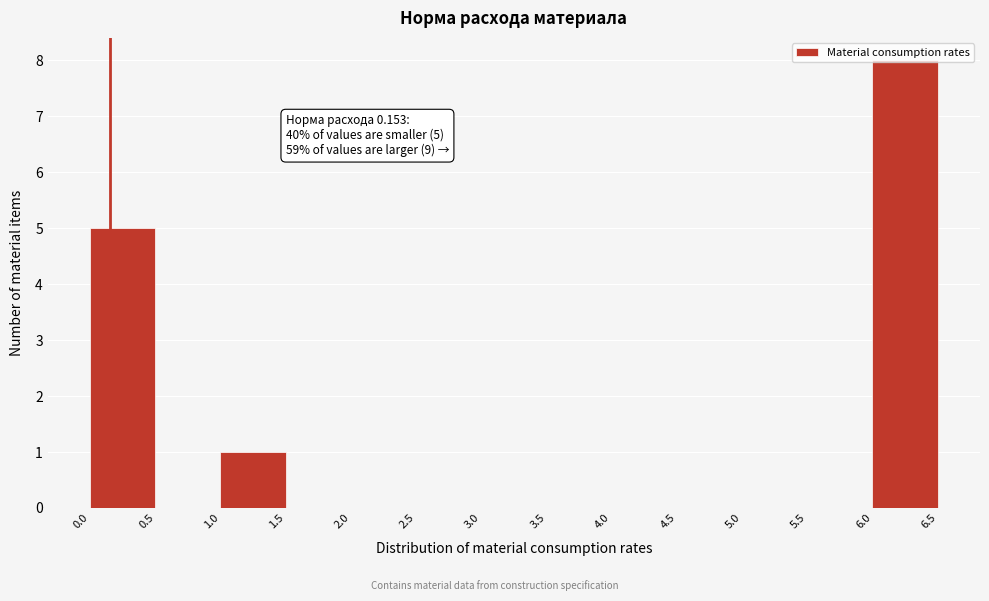

Which range on the x-axis has the tallest bar?

6.0 to 6.5